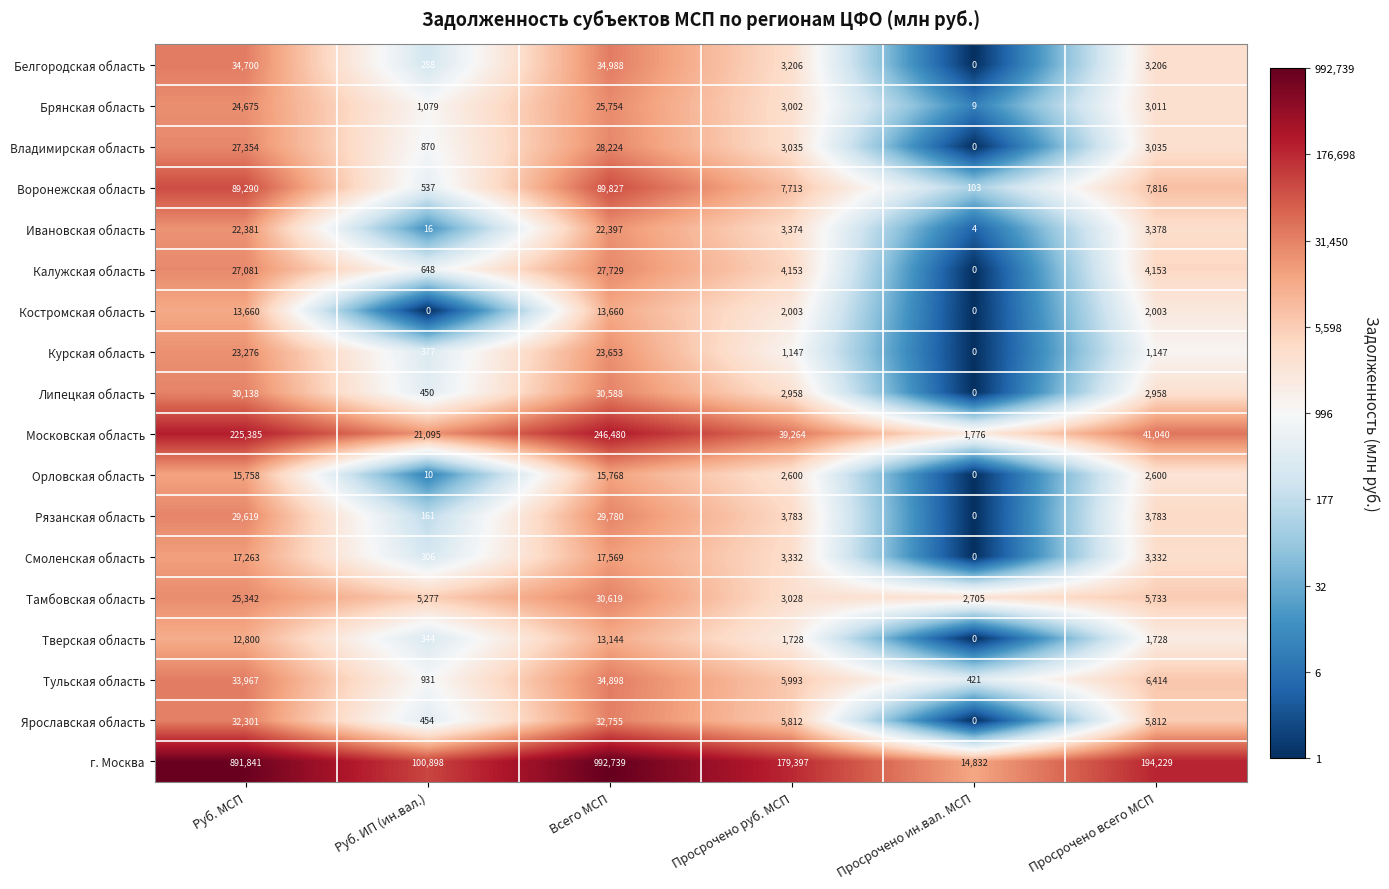

At which label does Владимирская область first exceed 3035?

Руб. МСП